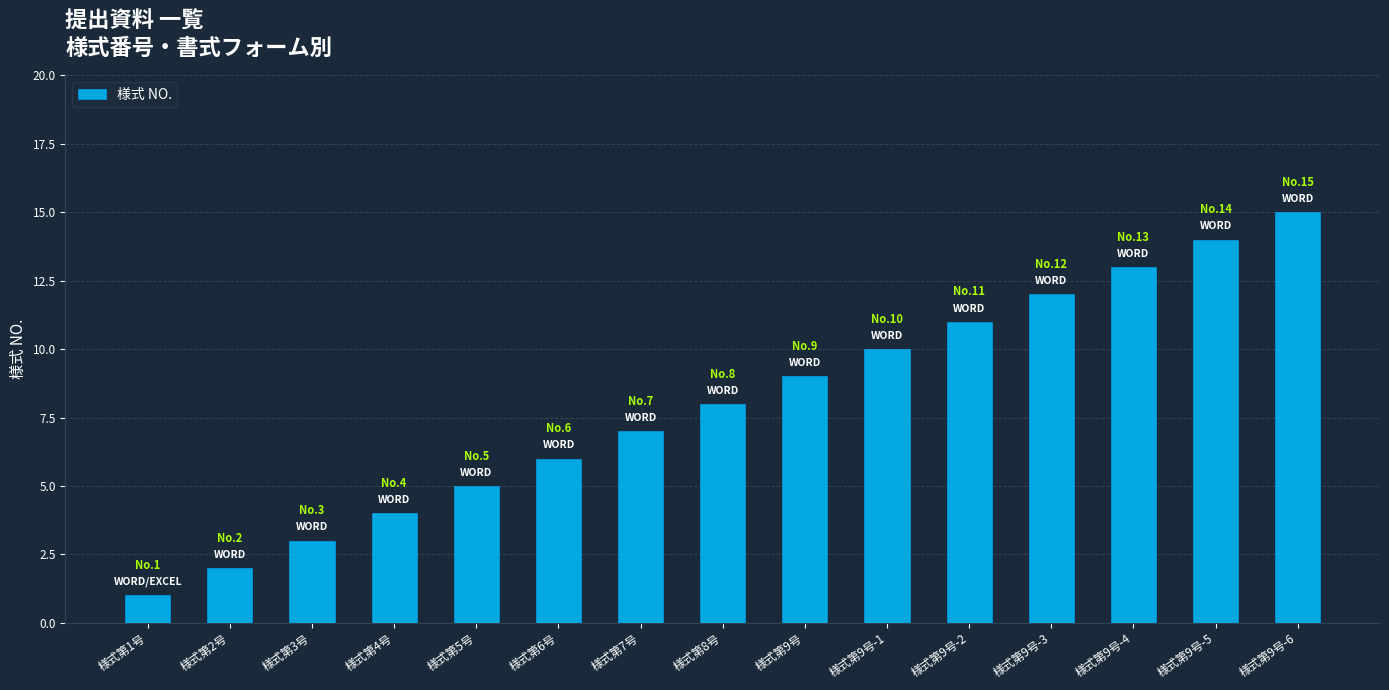

What is the sum of the values at 様式第4号 and 様式第9号-5?

18